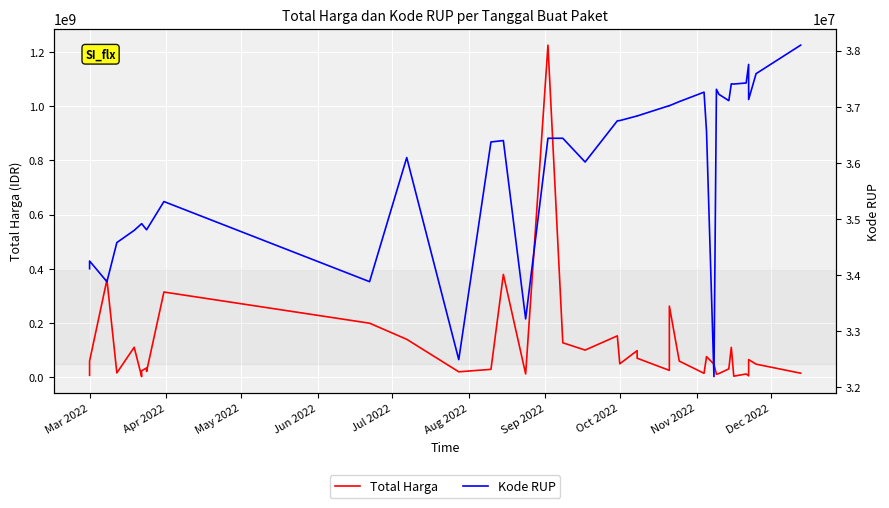

True or false: Total Harga has more than 1 points higher than both neighbors.

True